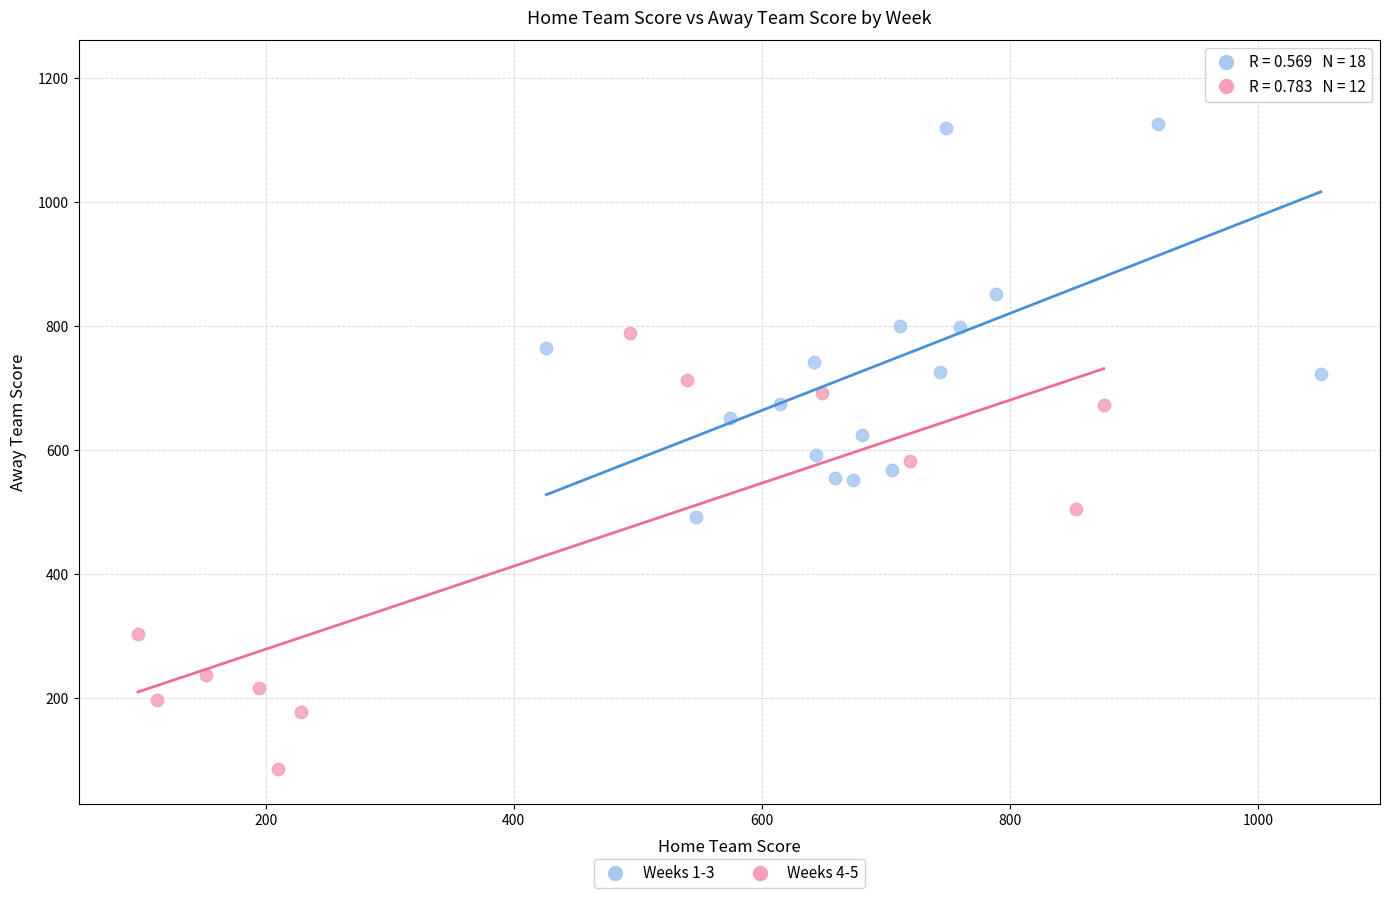

Which series contains the lowest Y value?

Weeks 4-5